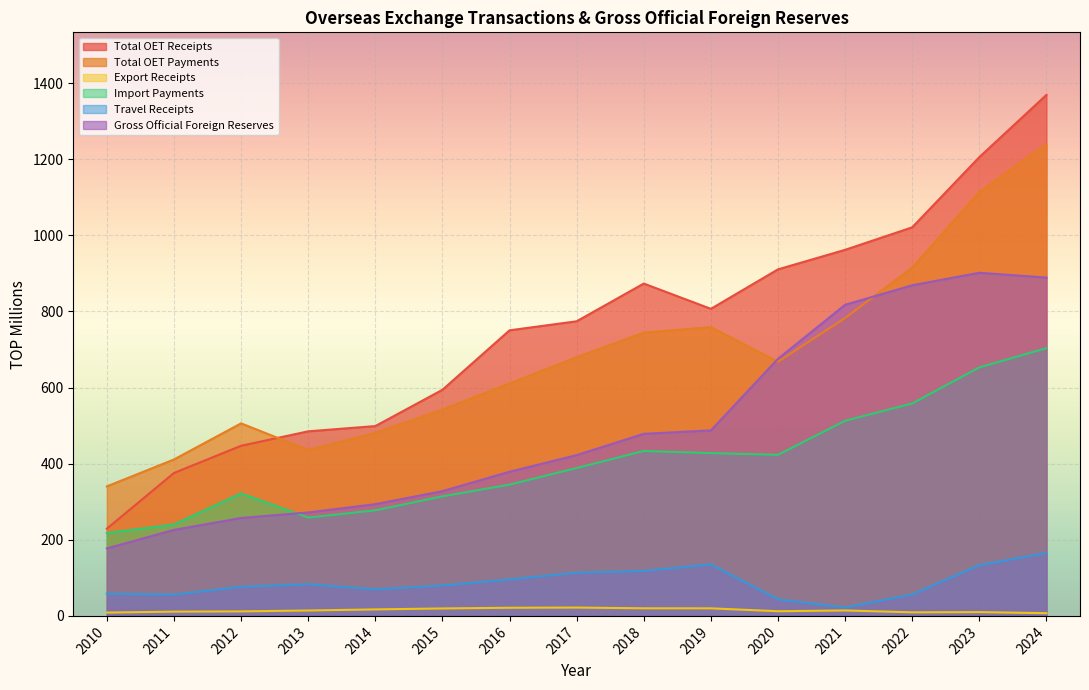

Reading left to right, what are all the values shown in this chart?

Total OET Receipts: 229.2	375.6	447.0	485.0	498.8	594.1	750.4	774.2	873.3	806.9	910.6	961.9	1021.1	1205.5	1369.2
Total OET Payments: 340.3	411.1	506.0	436.0	480.8	542.3	610.8	679.7	744.4	758.8	667.9	782.8	915.2	1114.1	1239.7
Export Receipts: 8.7	11.2	11.9	14.2	17.1	19.6	21.4	21.9	20.0	19.9	12.3	14.3	9.4	10.0	7.1
Import Payments: 217.9	240.1	321.9	258.5	277.4	314.2	345.0	388.6	433.5	427.7	423.3	512.7	558.4	653.0	703.7
Travel Receipts: 58.3	56.0	76.6	83.3	69.8	79.9	95.9	113.5	118.1	135.4	43.6	22.1	56.2	133.3	165.5
Gross Official Foreign Reserves: 177.5	226.0	257.3	271.8	293.6	327.8	378.8	422.5	478.5	487.4	675.6	817.5	868.9	901.7	889.1